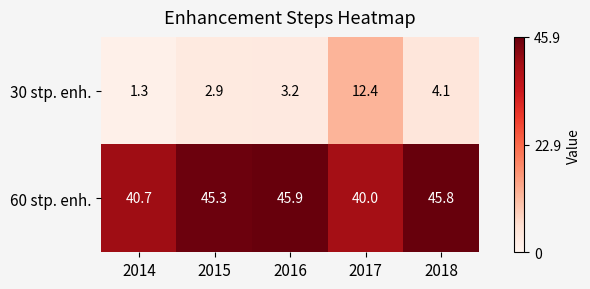

Reading right to left, what are all the values shown in this chart?

30 stp. enh.: 4.1	12.4	3.2	2.9	1.3
60 stp. enh.: 45.8	40.0	45.9	45.3	40.7